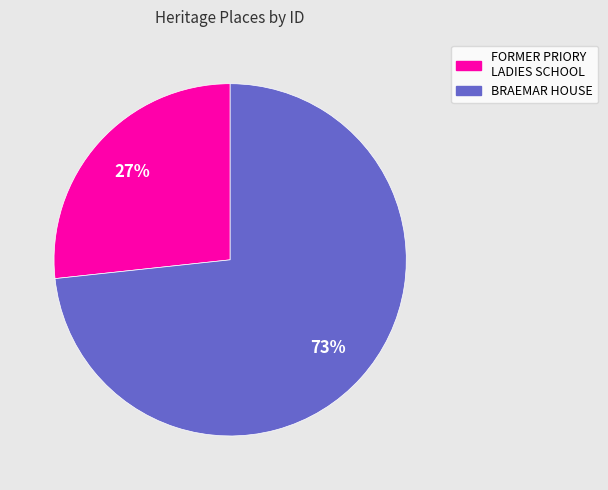

Is it true that FORMER PRIORY LADIES SCHOOL is 35% of the pie?

False